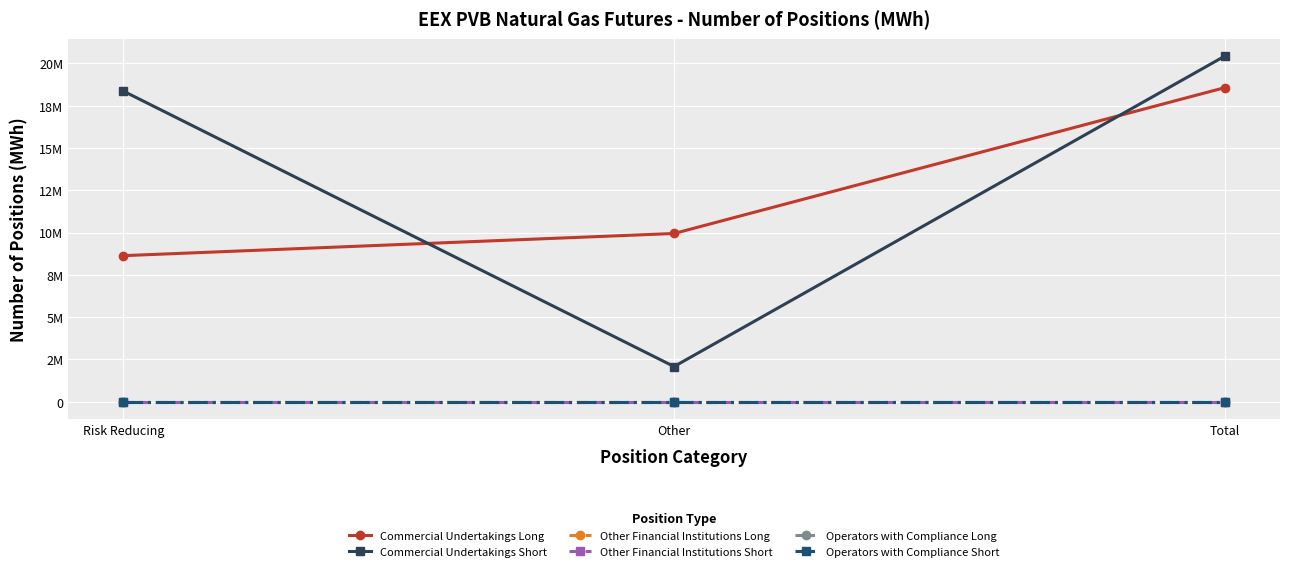

Which category has the highest value in the Other Financial Institutions Long series?

Risk Reducing